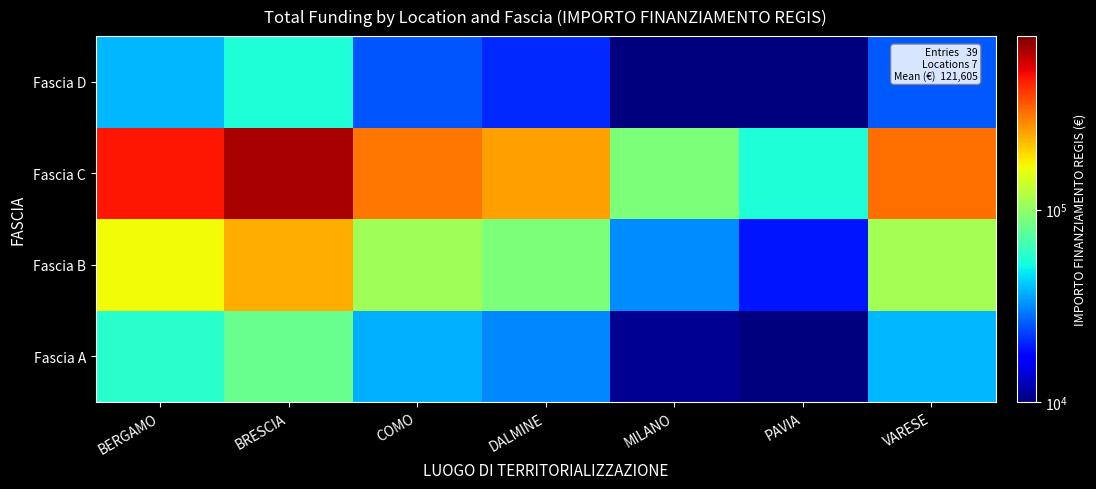

Count the number of data series in this chart.

4